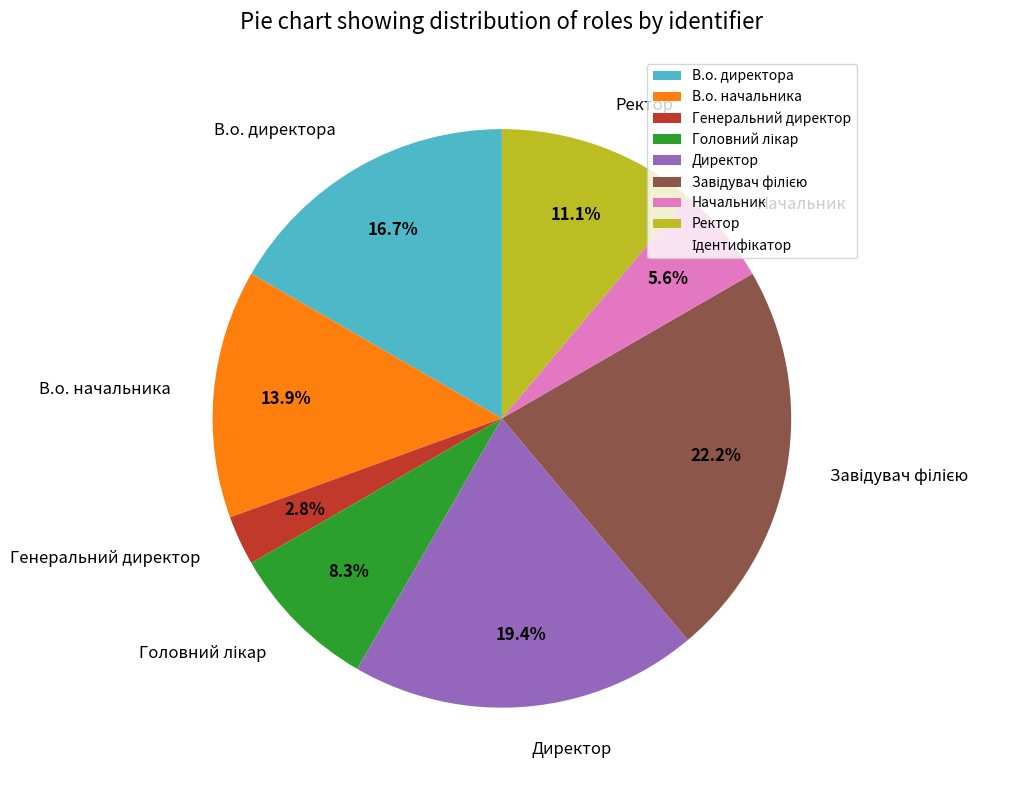

What is the total percentage of Генеральний директор and Ректор?

13.9%